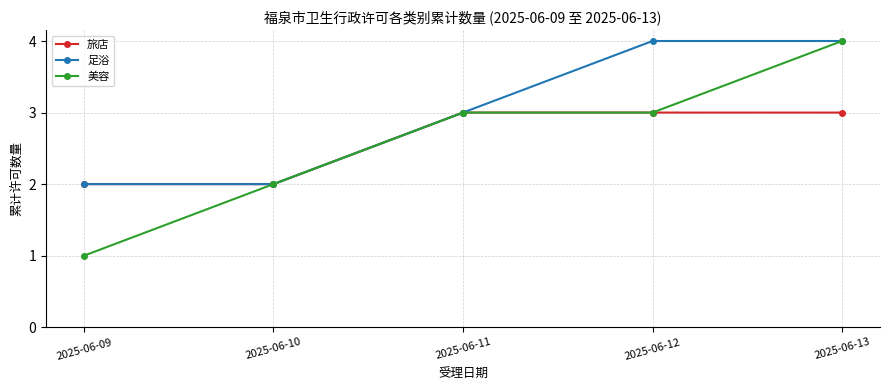

Between 2025-06-10 and 2025-06-12, which series saw the biggest shift?

足浴